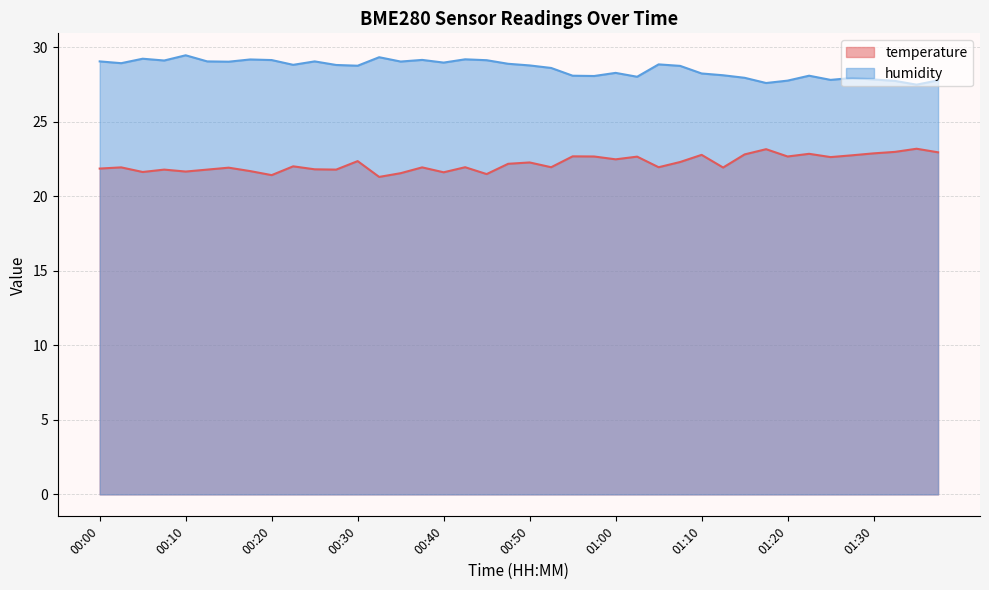

True or false: temperature and humidity intersect in this chart.

False